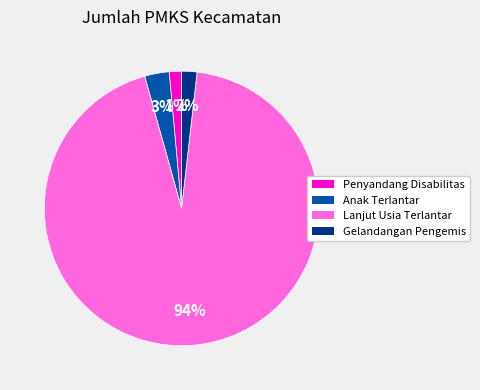

Does any single category account for the majority?

Yes